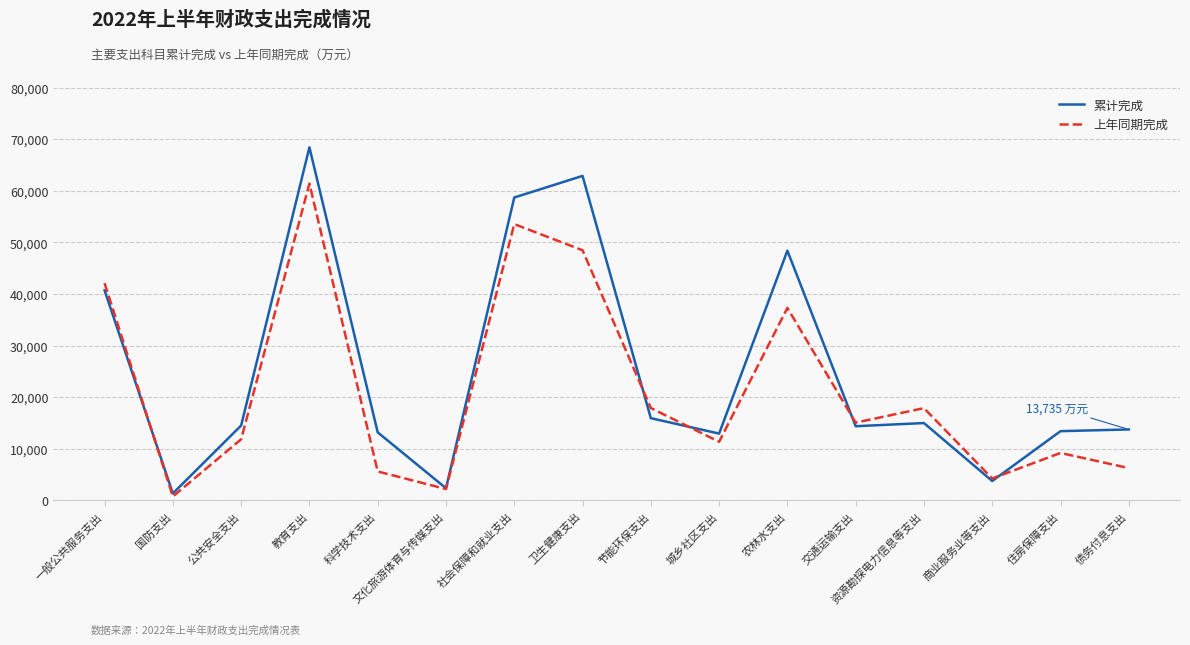

What is the maximum value shown in the chart?

68404